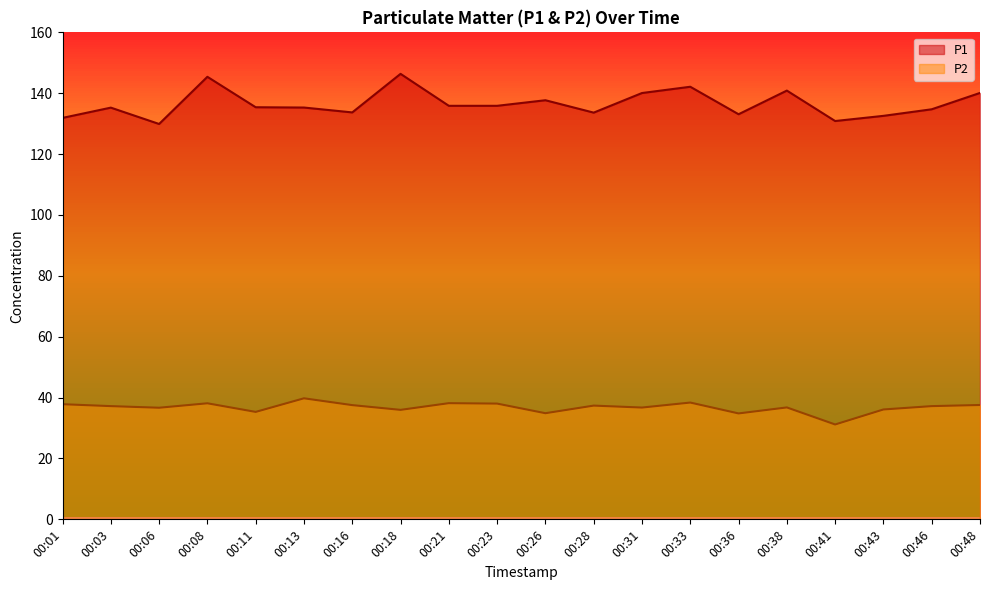

What is the total value across all series at 00:06?

166.6